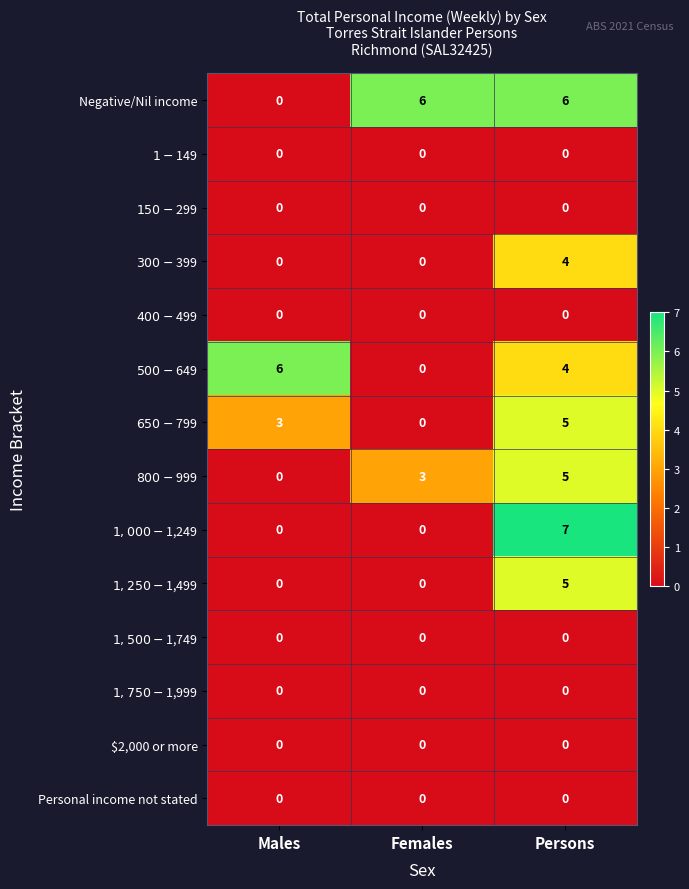

How many Negative/Nil income values are between 0 and 6?

3